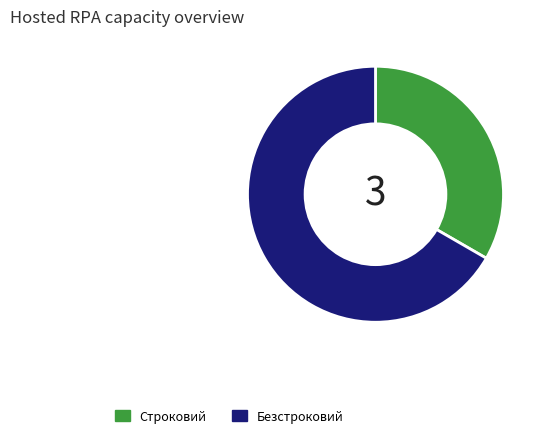

Does Строковий represent more than half of the total?

No